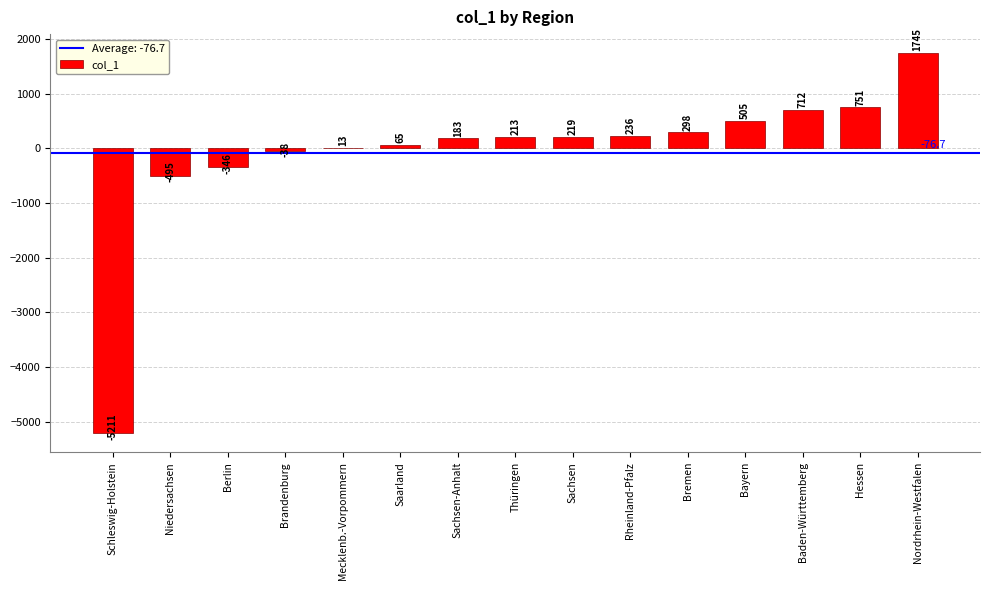

Which category has the highest value across all series?

Nordrhein-Westfalen